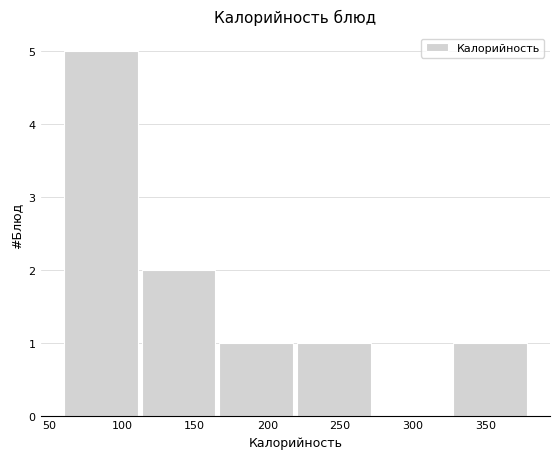

How tall is the bar that spans 113.5 to 167.0 on the x-axis? Neither the bar edges nor the heights are printed on the chart, so give them approximately, as read against the axes.

2